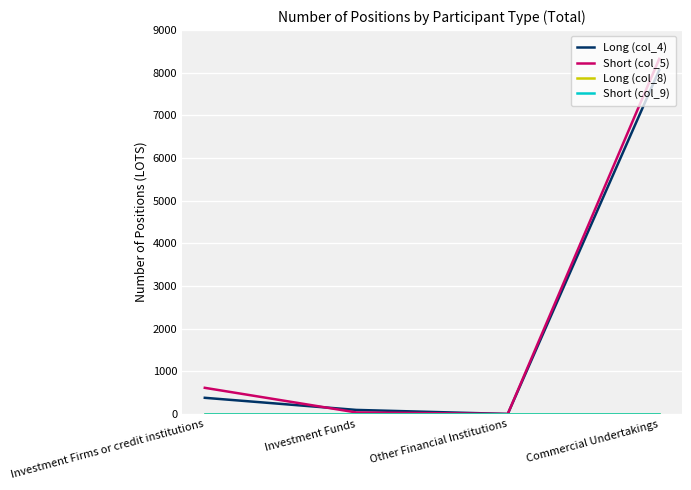

True or false: Long (col_8) and Long (col_4) cross at least once.

False